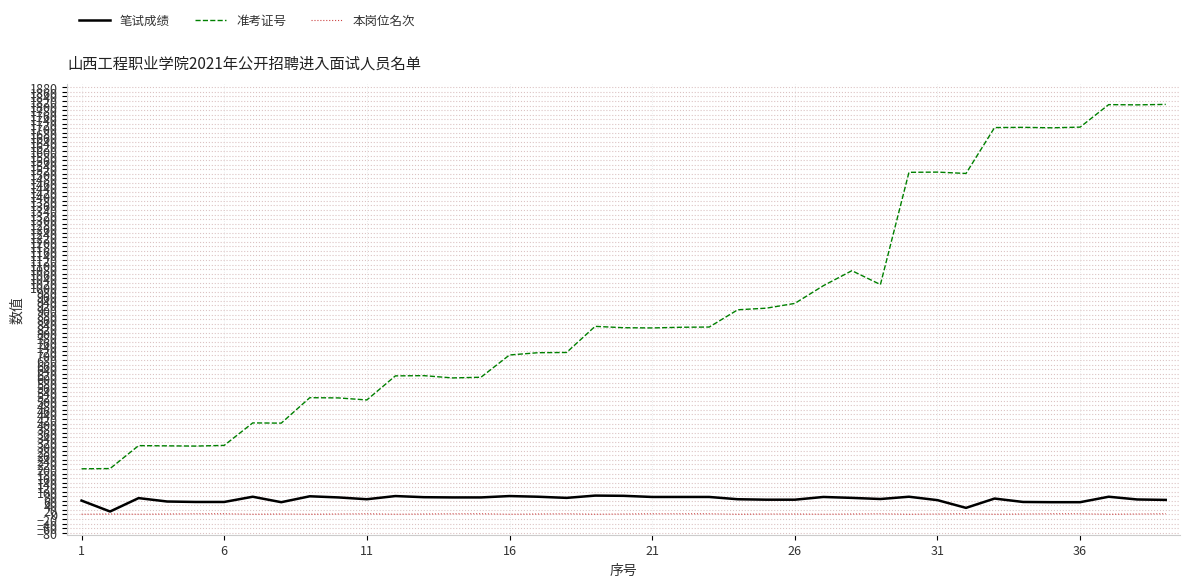

Which series has the largest total across all categories?

准考证号